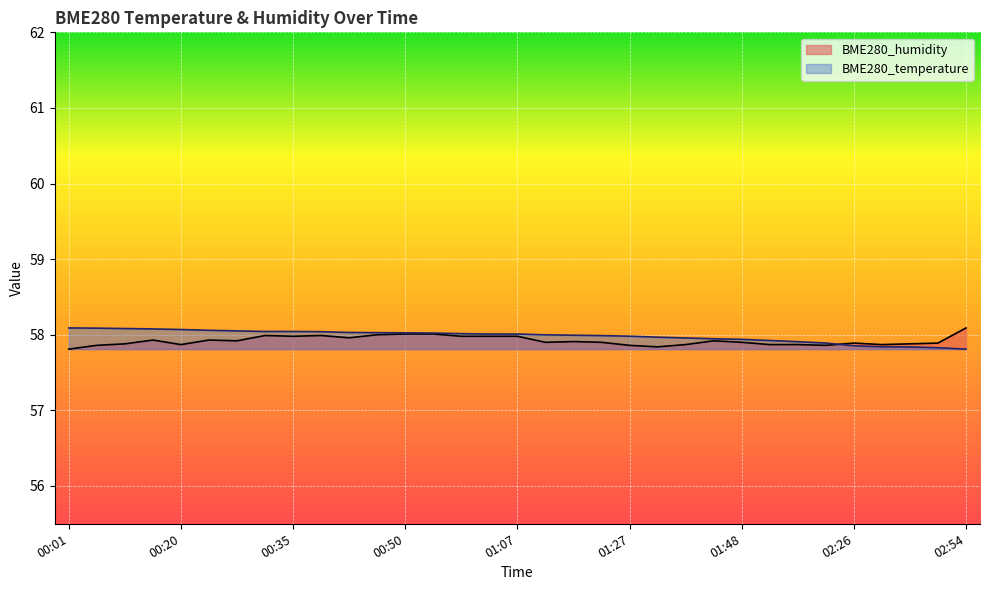

Which series has the widest spread of values?

BME280_temperature